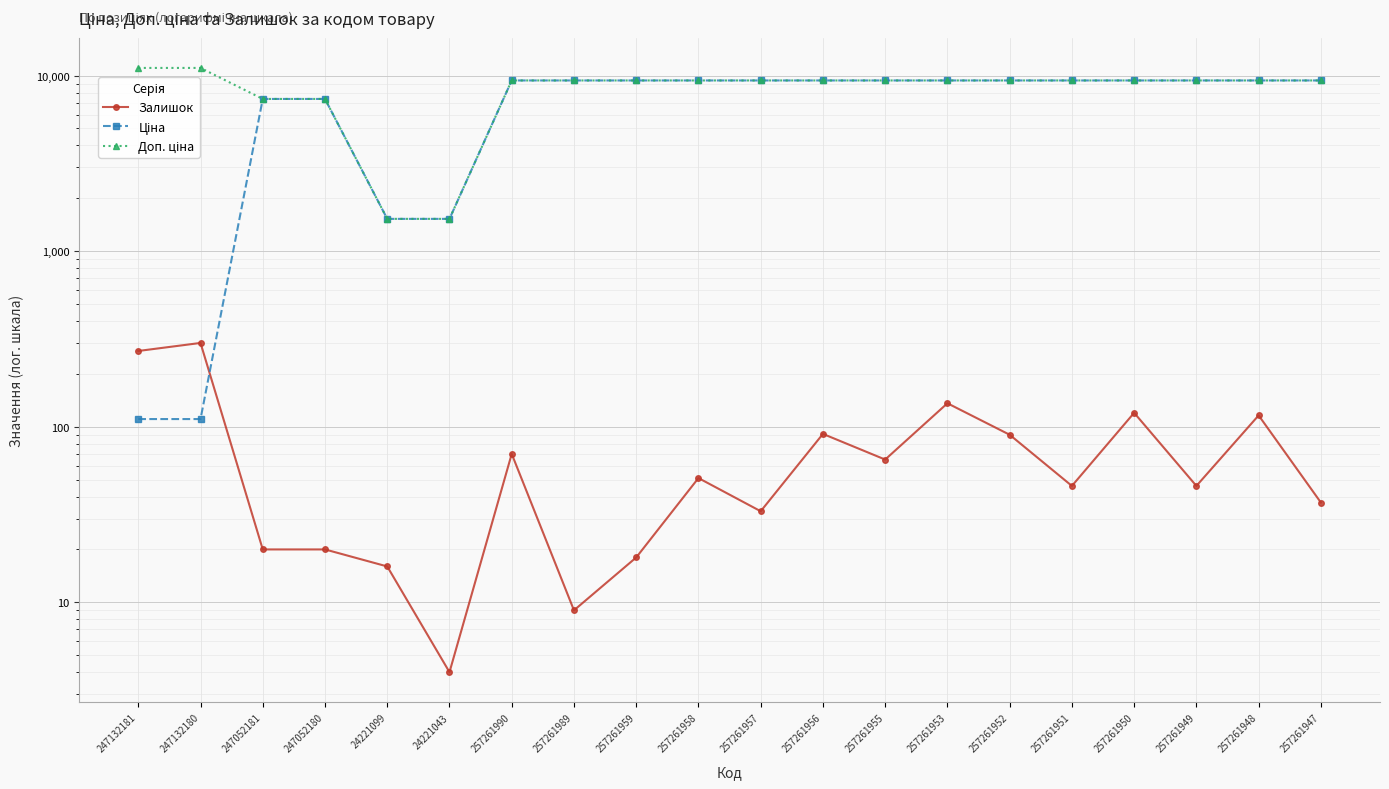

Rank the series at 257261957 from highest to lowest value.

Ціна, Доп. ціна, Залишок